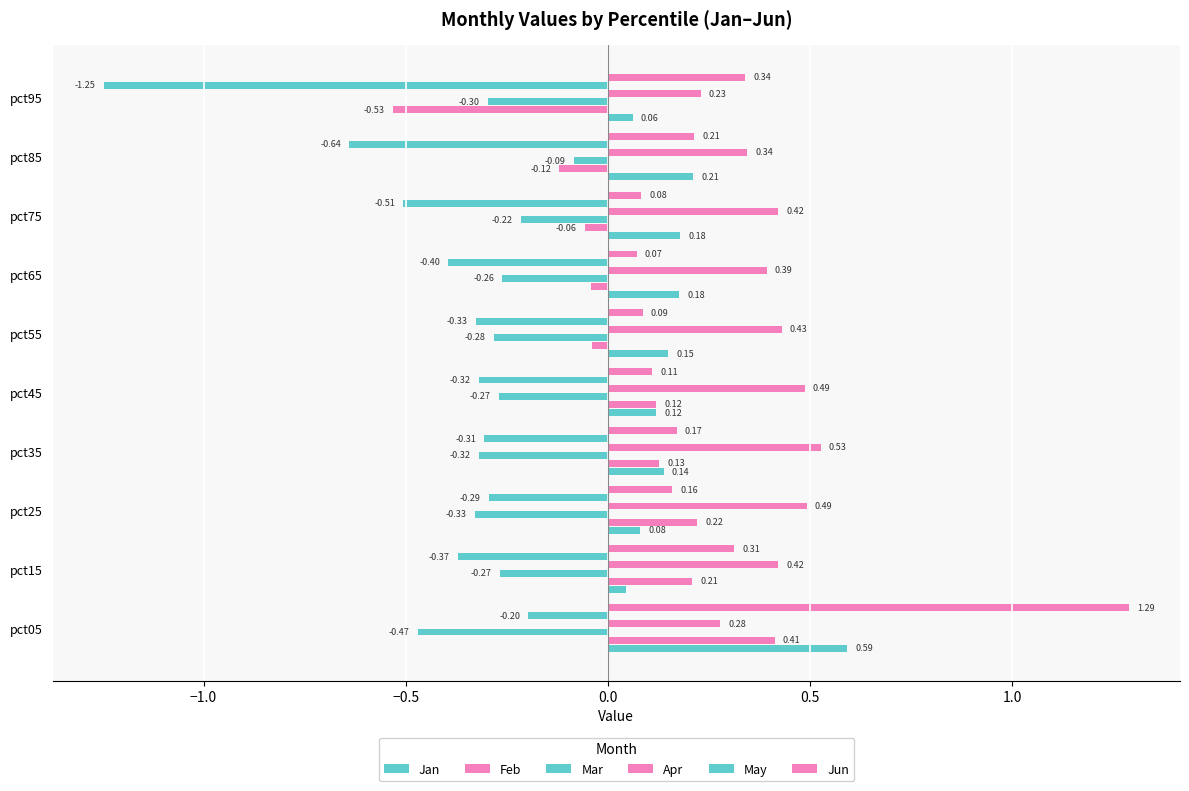

How many data points does each series have?

10